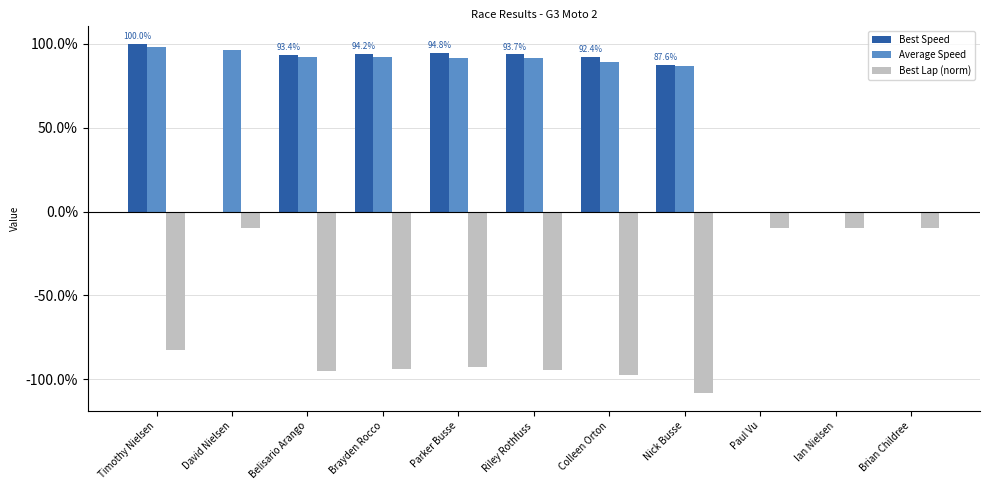

Is it true that Best Lap (norm) equals -95.4 at Belisario Arango?

True